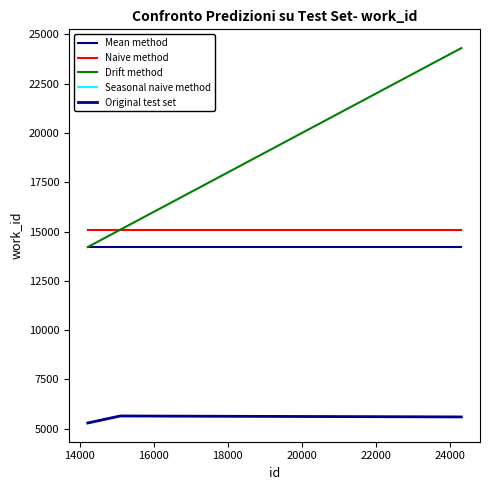

Does the chart have visible grid lines?

No